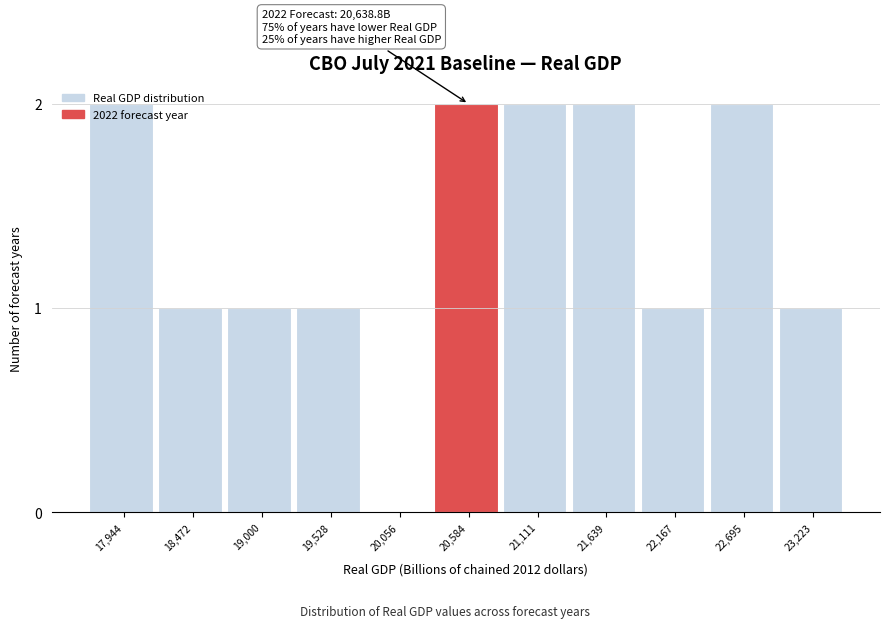

The value at 23,223 is 1. True or false?

True